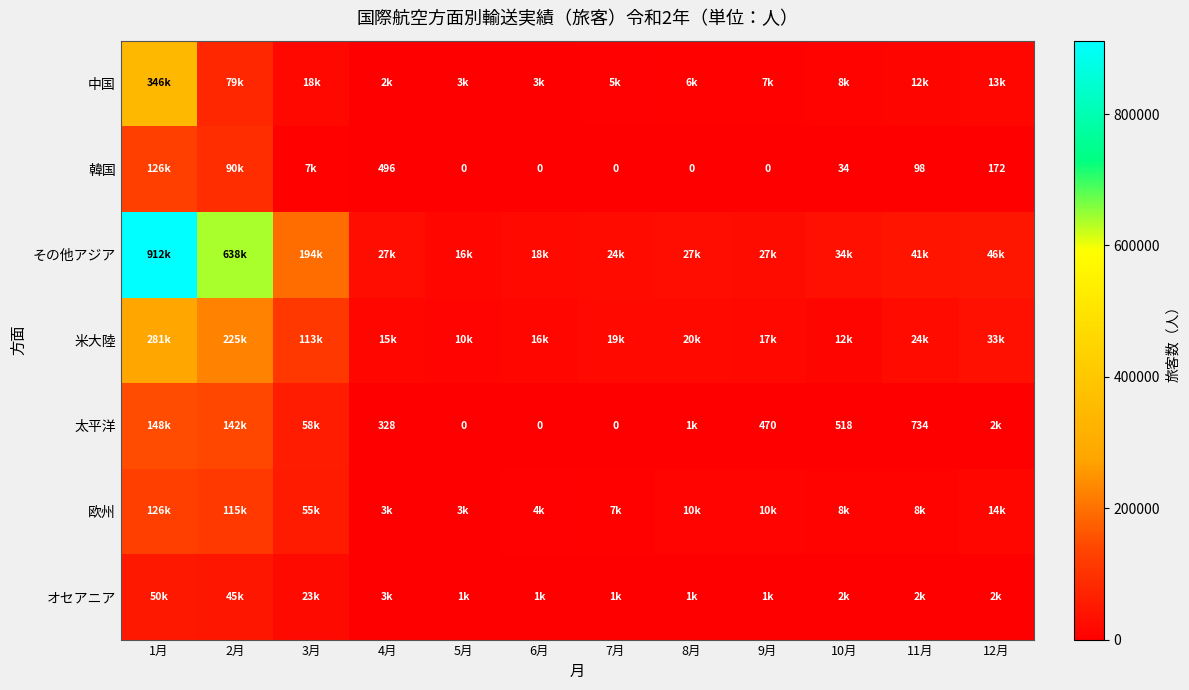

The value of 韓国 at 4月 is 300. True or false?

False